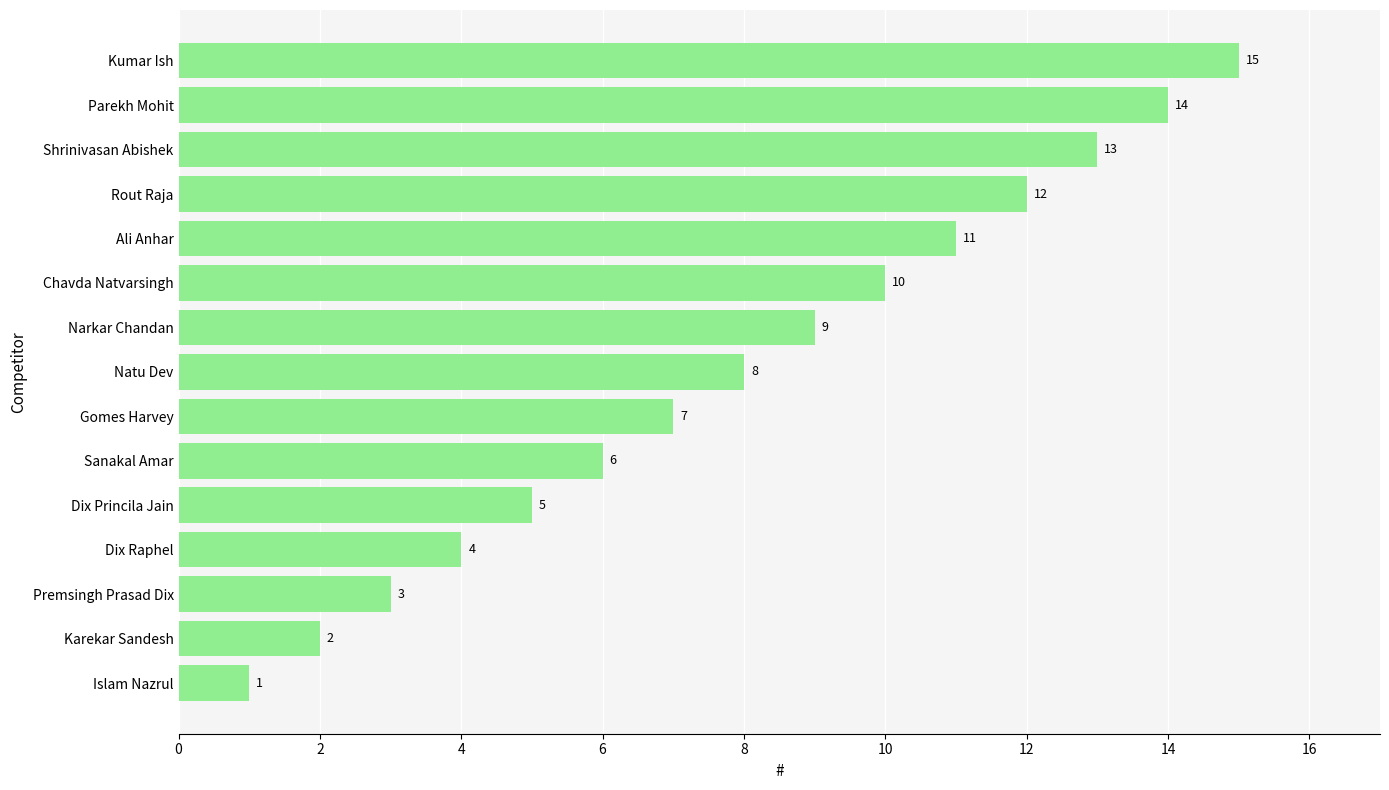

List the labels in order of value, largest first.

Kumar Ish, Parekh Mohit, Shrinivasan Abishek, Rout Raja, Ali Anhar, Chavda Natvarsingh, Narkar Chandan, Natu Dev, Gomes Harvey, Sanakal Amar, Dix Princila Jain, Dix Raphel, Premsingh Prasad Dix, Karekar Sandesh, Islam Nazrul